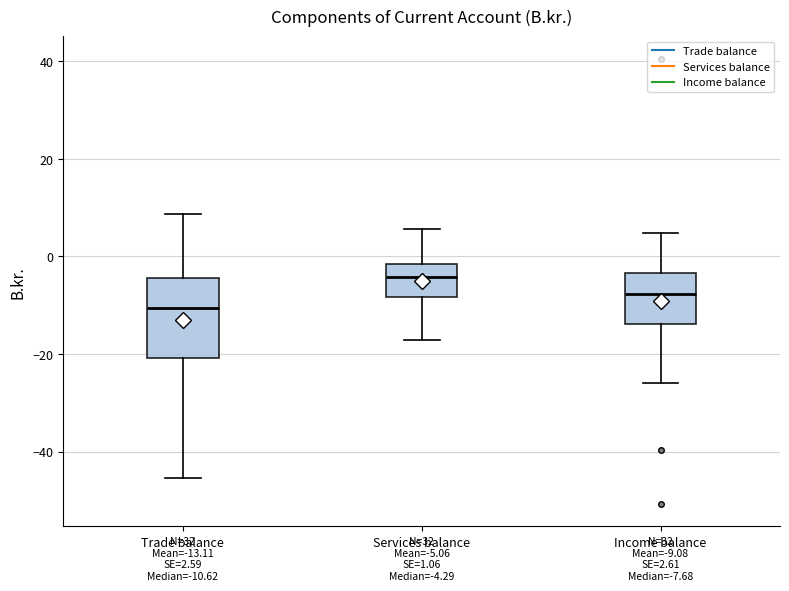

Comparing the boxes themselves (not the whiskers), which one is the tallest?

Trade balance